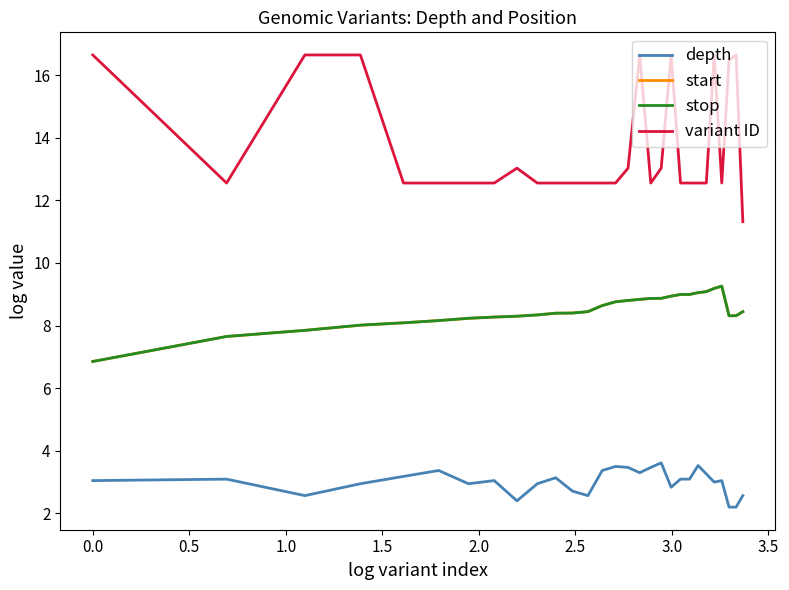

Which series has the largest range (max minus min)?

variant ID